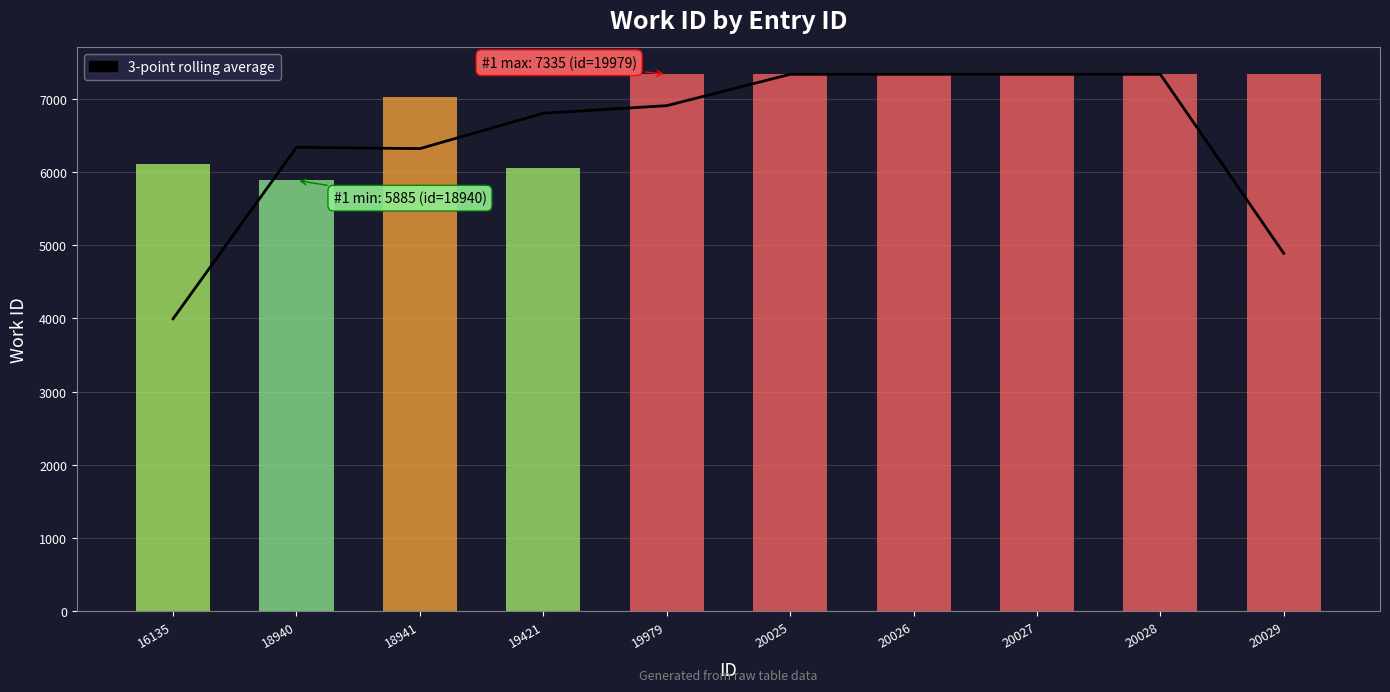

What is the value of the 8th bar from the left?

7335.0